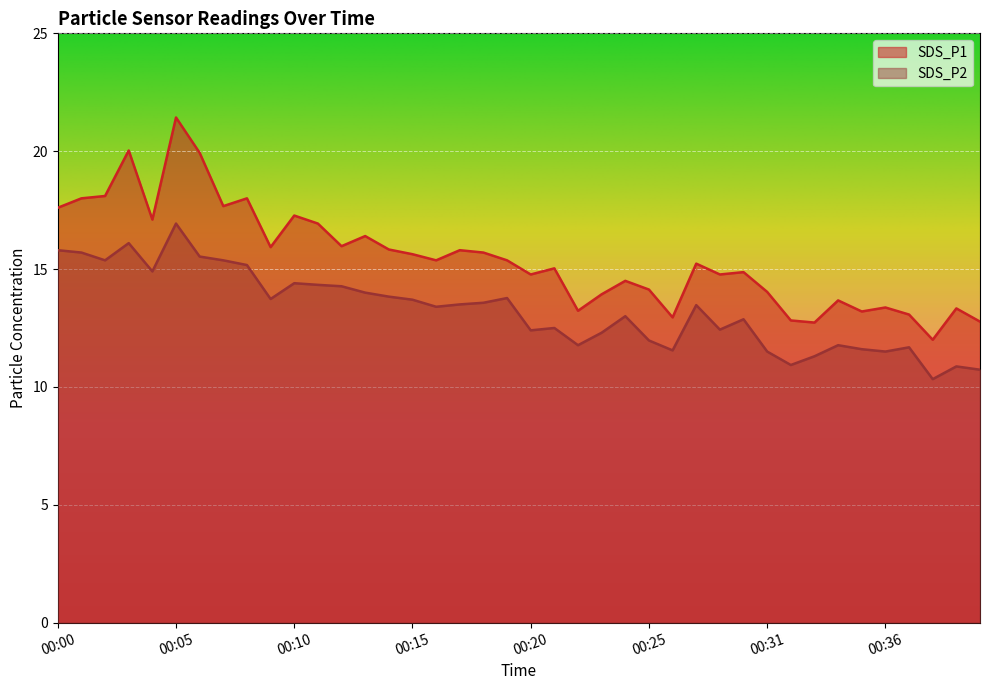

What is the average value of the SDS_P1 series?

15.5